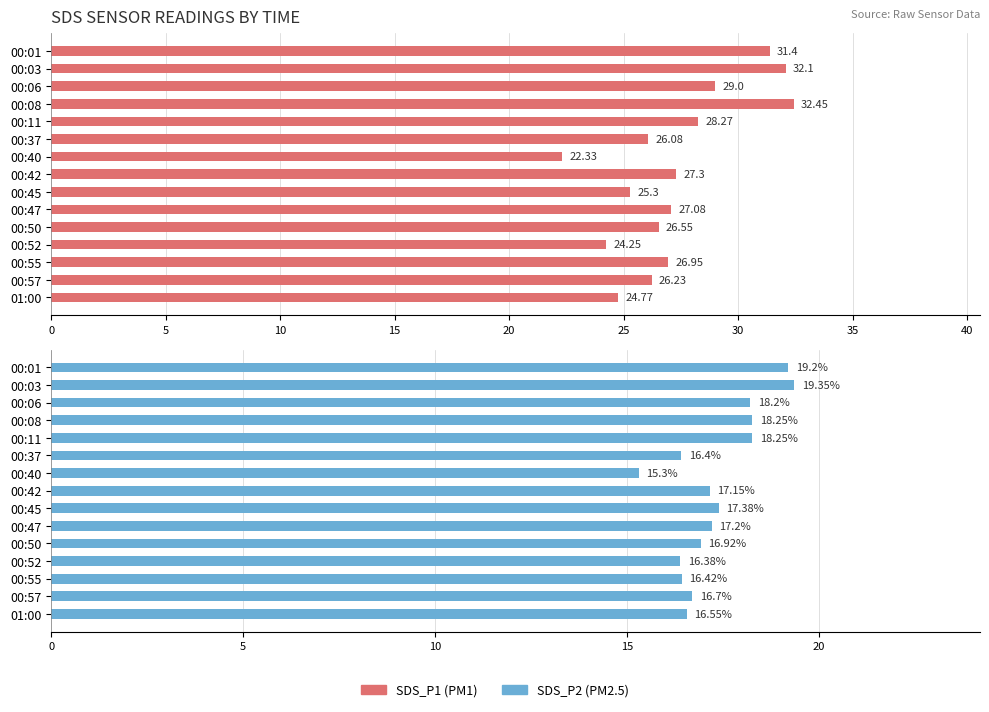

Are the bars horizontal?

Yes